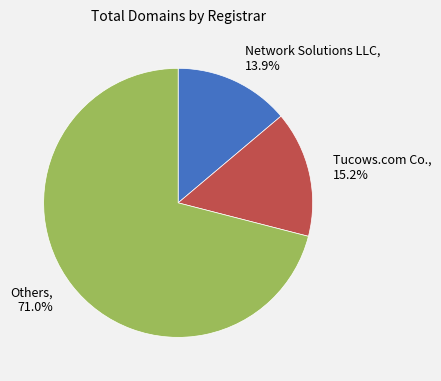

Which slice is the smallest?

Network Solutions LLC, 13.9%